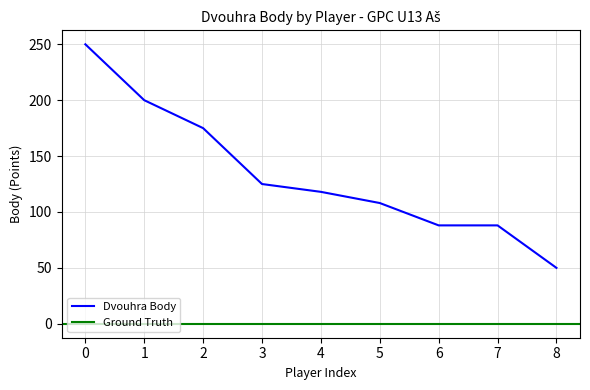

The value of Dvouhra Body at 1 is 200. True or false?

True